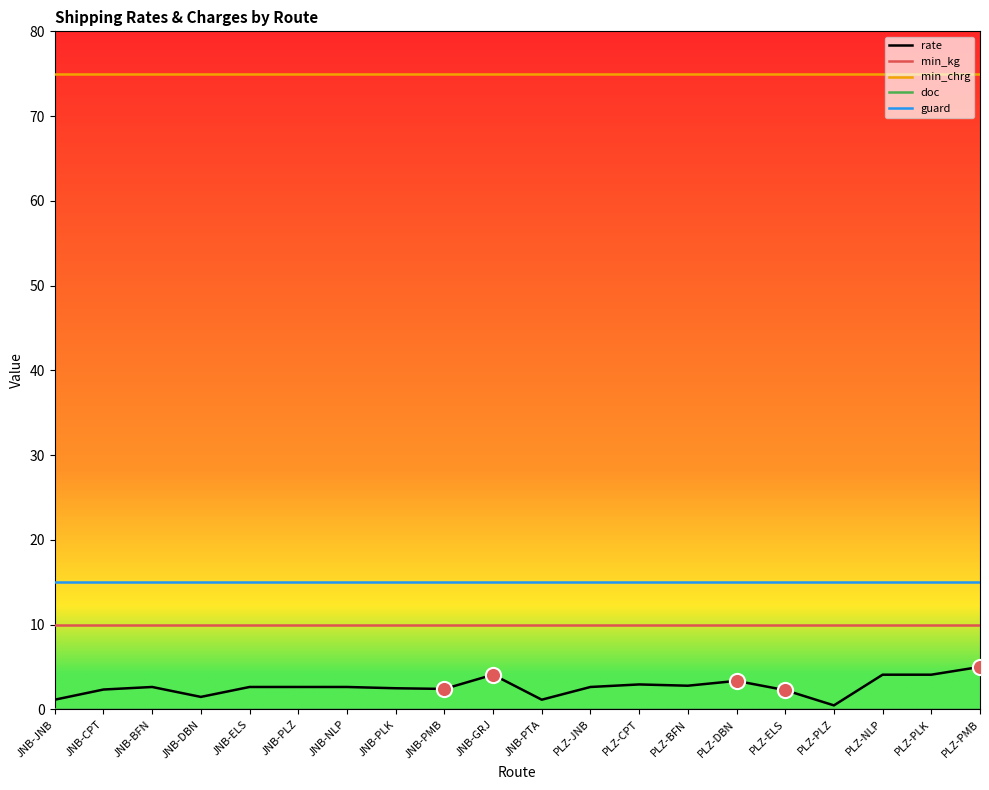

What is the total value across all series at PLZ-NLP?

104.1